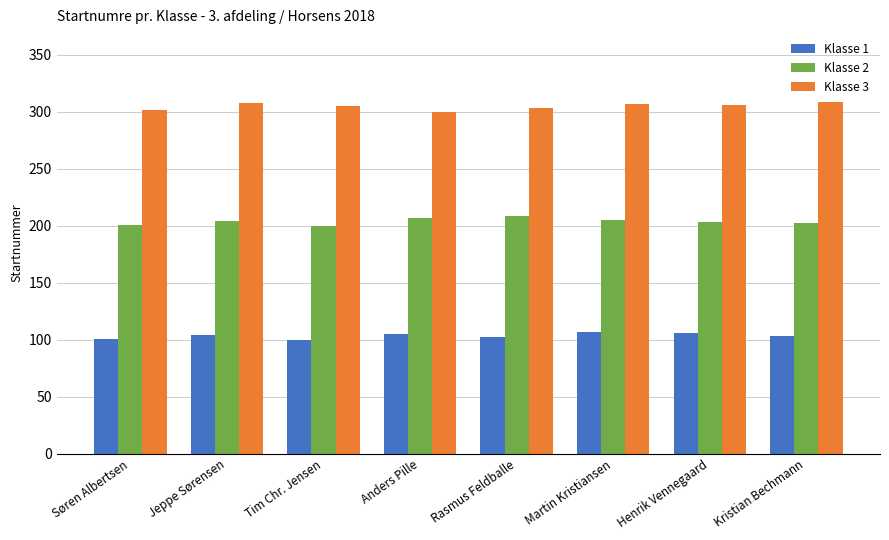

What is the spread (max minus min) of values at Søren Albertsen?

201